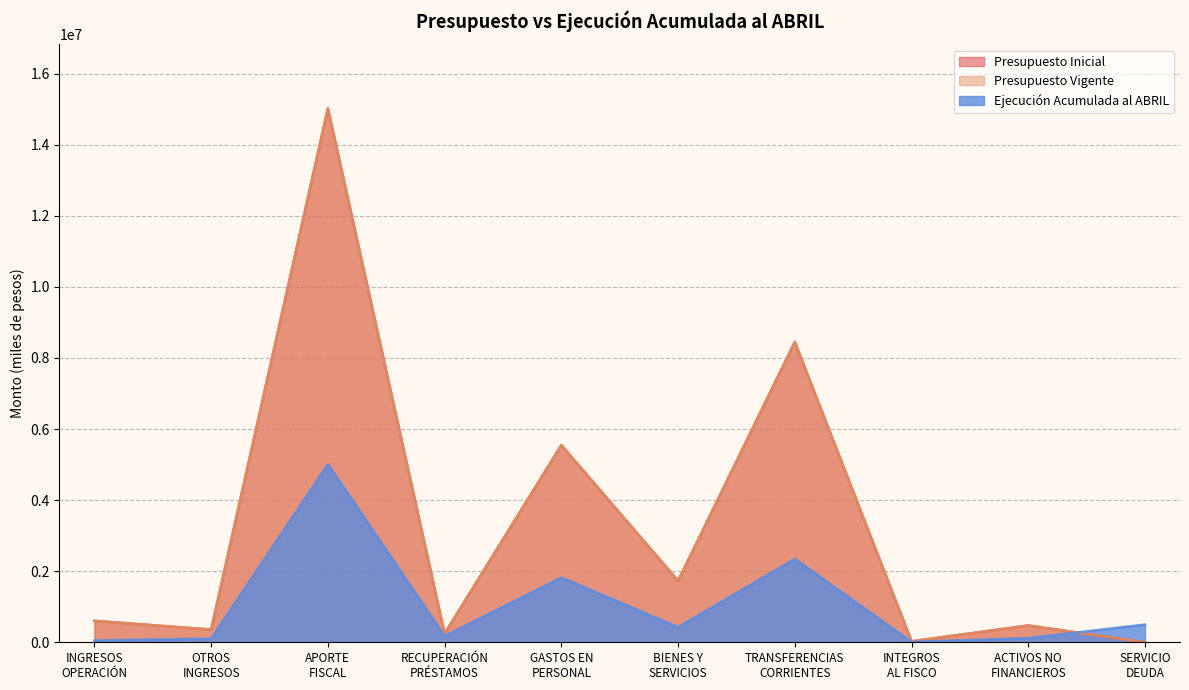

True or false: Presupuesto Vigente has a value of 0 at SERVICIO
DEUDA.

True